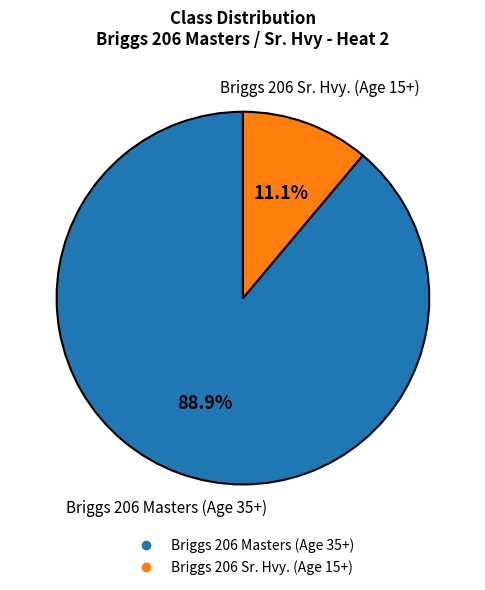

The Briggs 206 Sr. Hvy. (Age 15+) slice represents 17% of the pie. True or false?

False